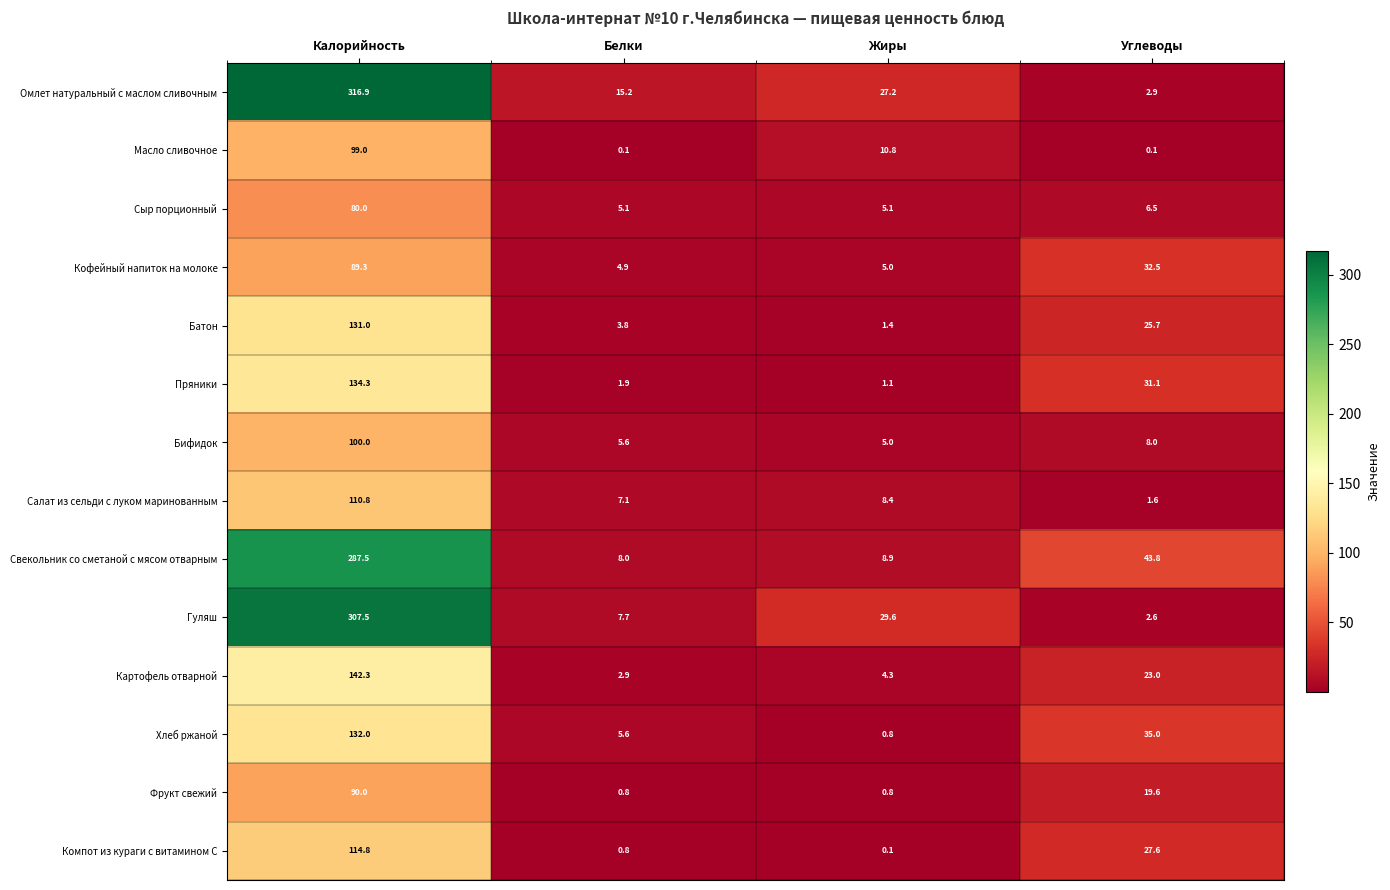

What is the average value of the Масло сливочное series?

27.5